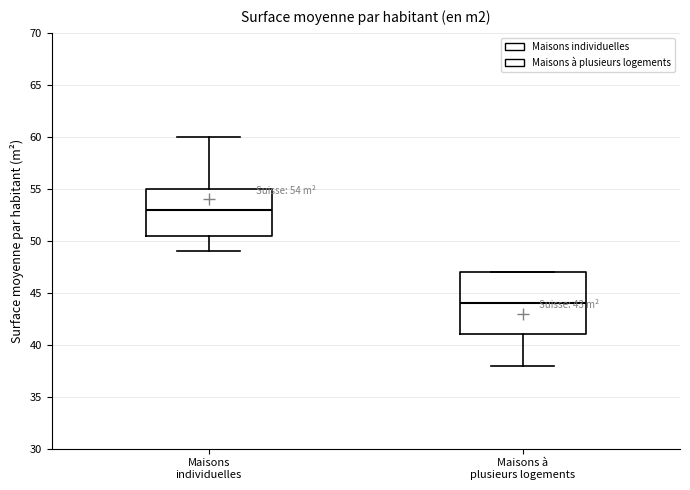

Which box has the lowest median line?

Maisons à plusieurs logements